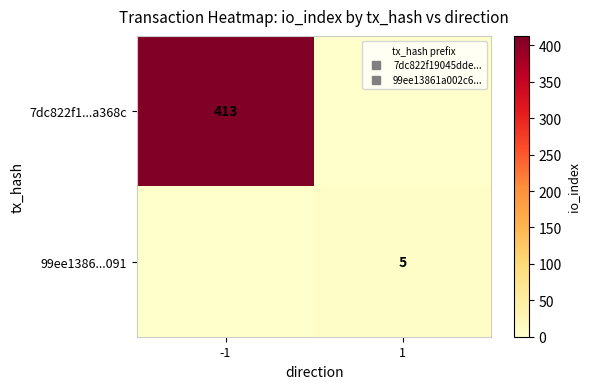

What is the difference between the maximum and minimum values in the 99ee1386...091 series?

5